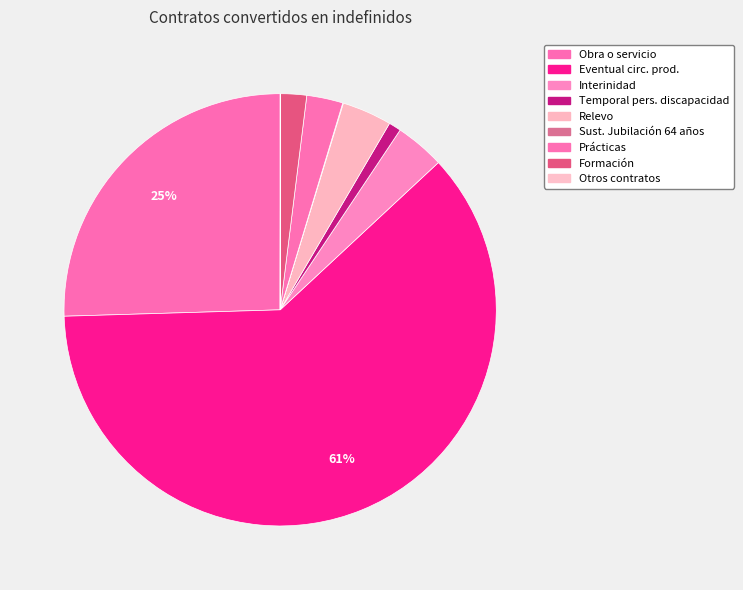

Is it true that Obra o servicio is 25% of the pie?

True